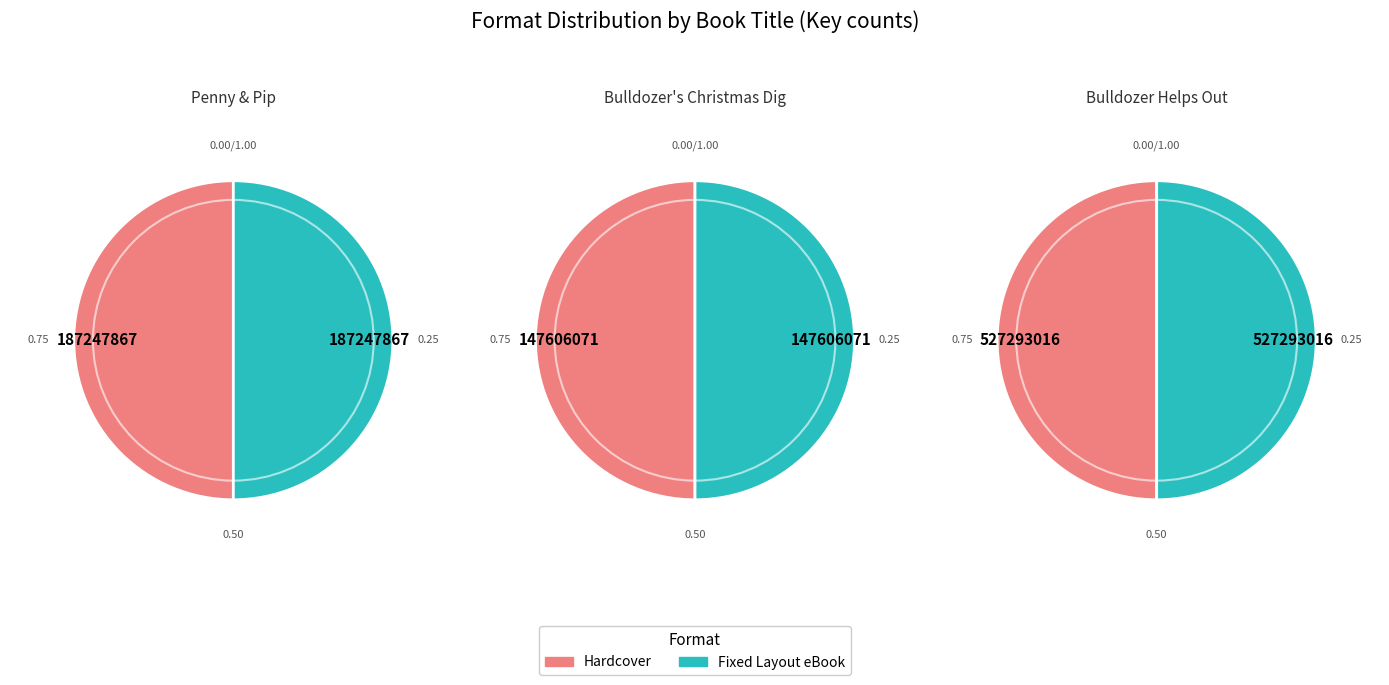

Which series has the widest spread of values?

Fixed Layout eBook